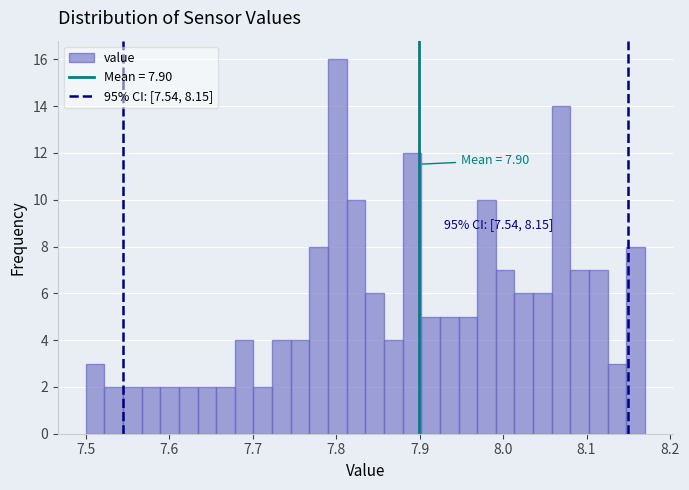

Around what value on the x-axis is the tallest bar? Give the approximate position of its centre, as read against the axis.

7.80